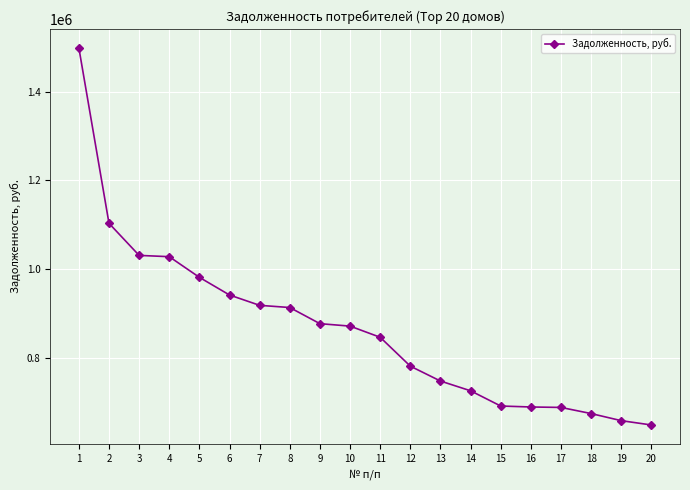

What value does the data have at 4?

1027546.7